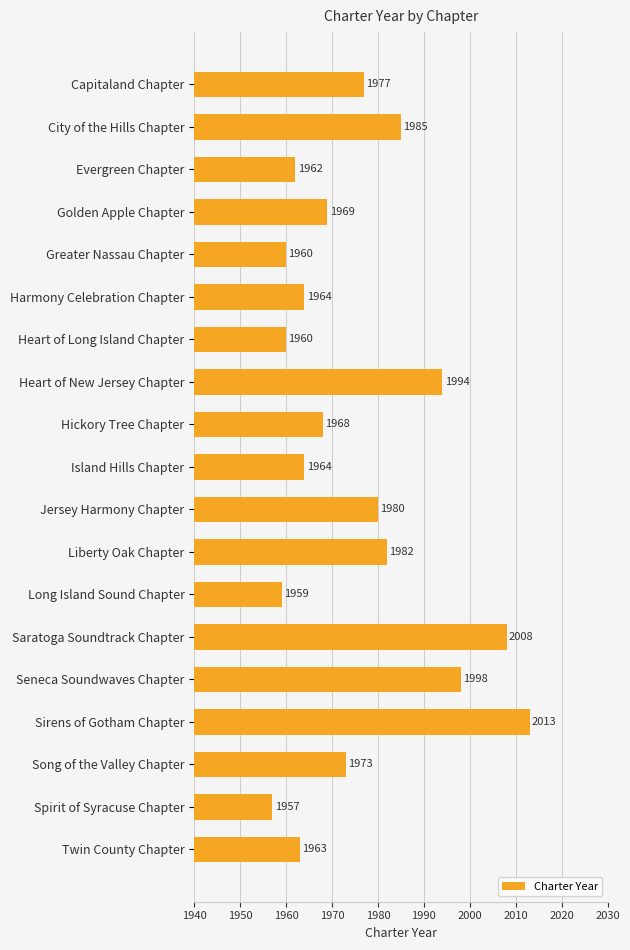

Where is the data nearest to the value 1985?

City of the Hills Chapter